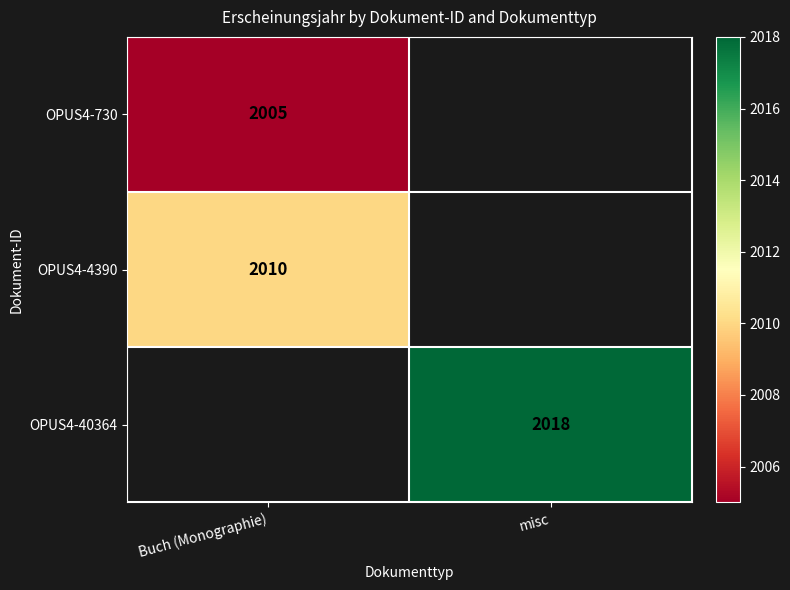

The value of OPUS4-40364 at misc is 2762. True or false?

False